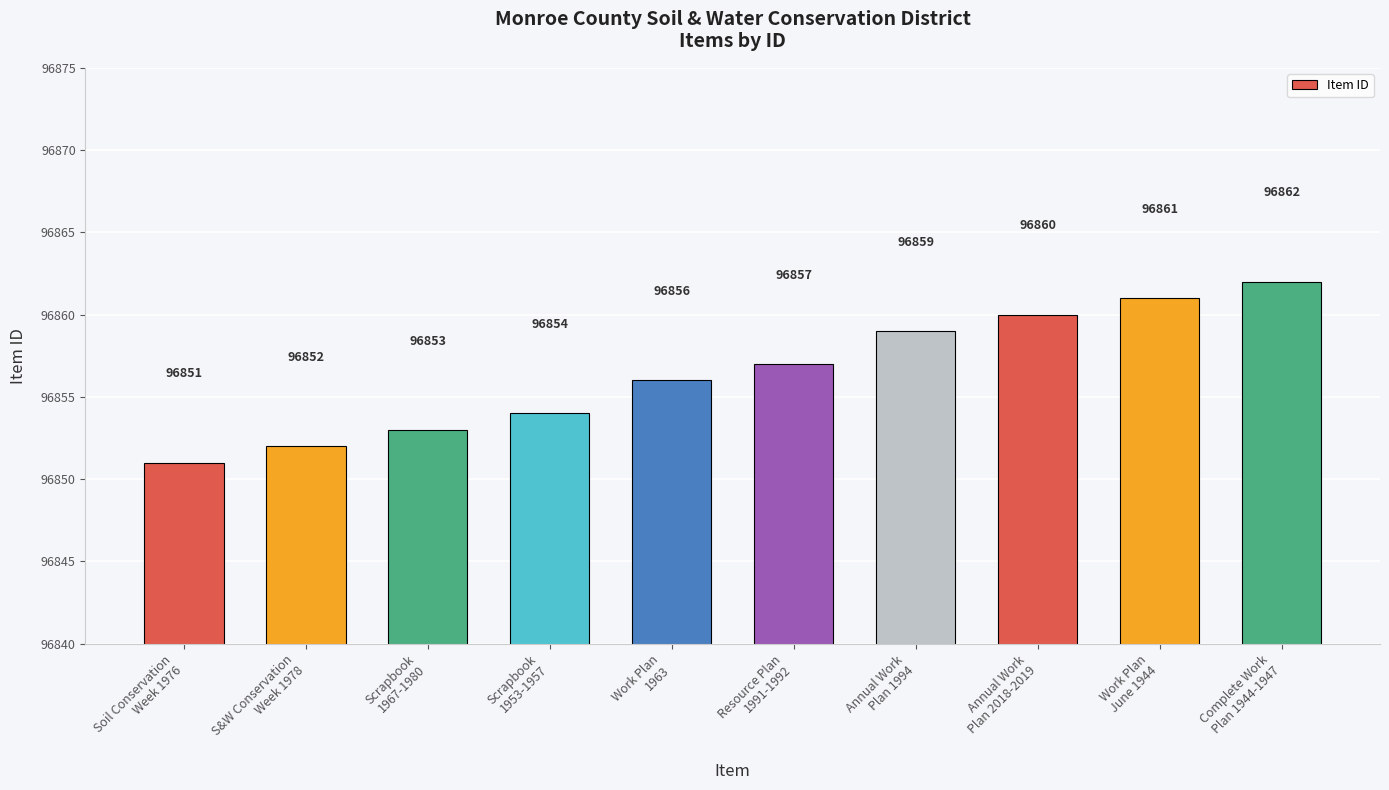

Reading right to left, what are all the values shown in this chart?

Complete Work
Plan 1944-1947=96862	Work Plan
June 1944=96861	Annual Work
Plan 2018-2019=96860	Annual Work
Plan 1994=96859	Resource Plan
1991-1992=96857	Work Plan
1963=96856	Scrapbook
1953-1957=96854	Scrapbook
1967-1980=96853	S&W Conservation
Week 1978=96852	Soil Conservation
Week 1976=96851